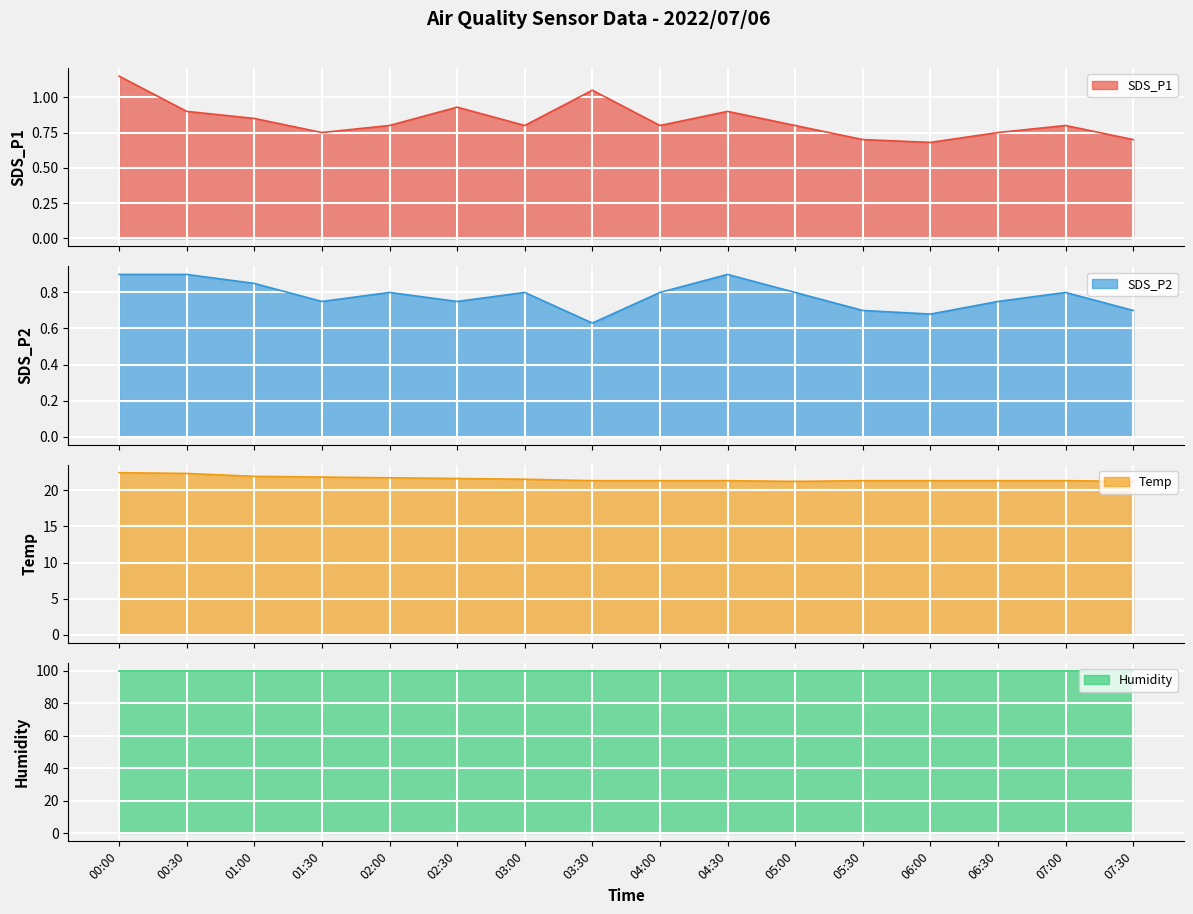

What is the value of the Temp_line point at the 11th from the left?

21.2